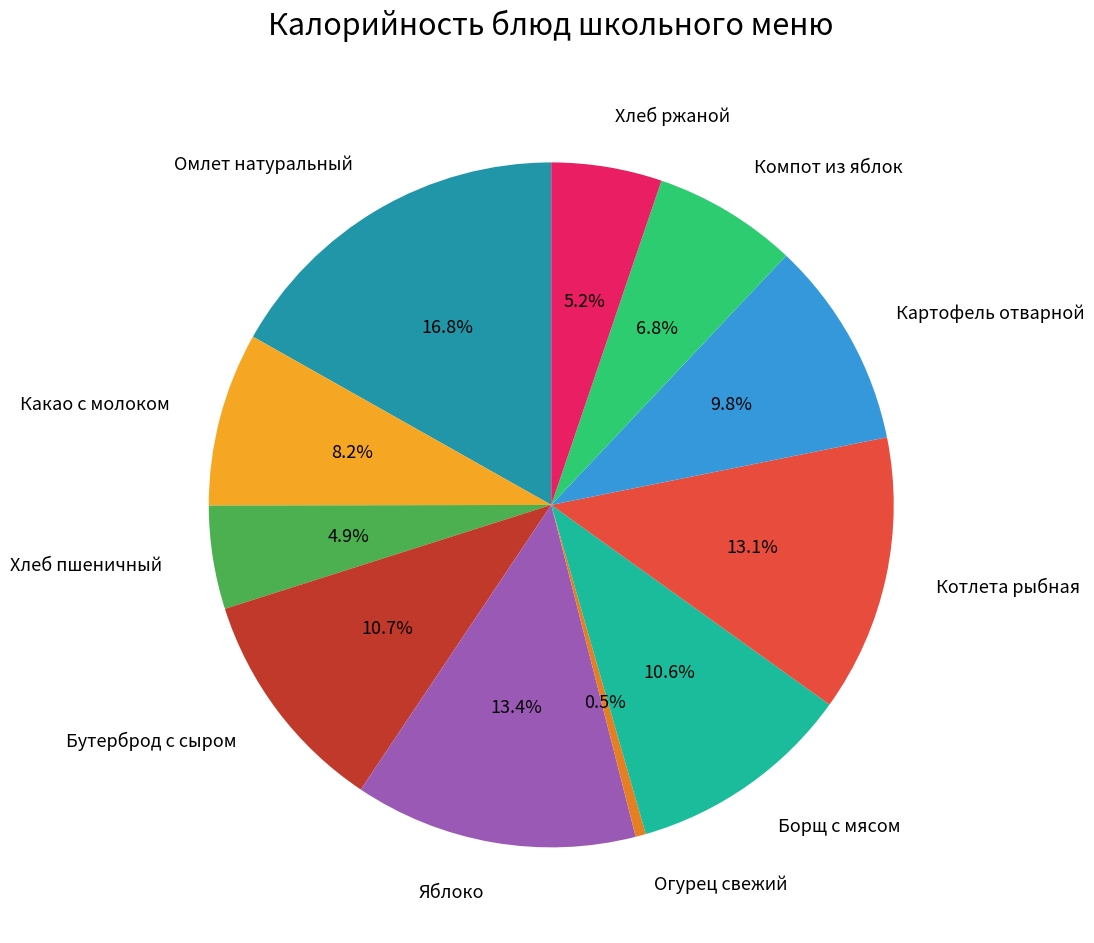

Which has a higher value, Борщ с мясом or Яблоко?

Яблоко